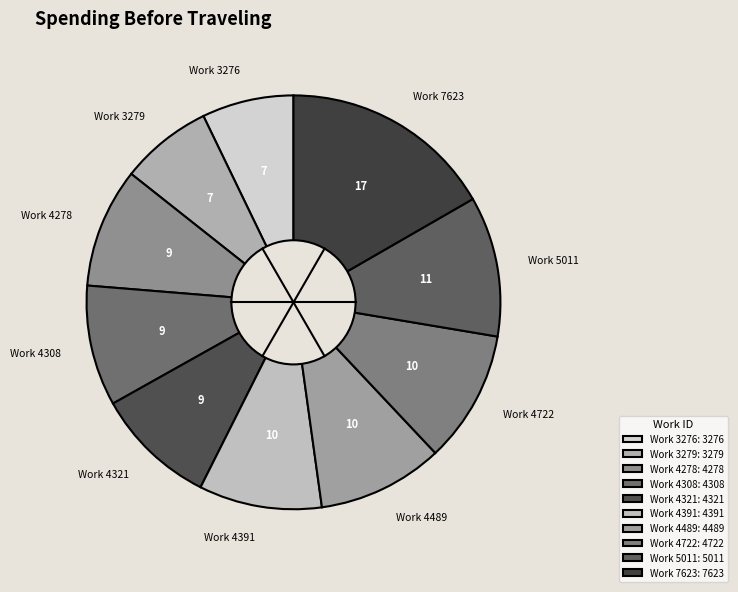

Approximately how many times larger is the value at Work 4391 compared to Work 3279?

1.3